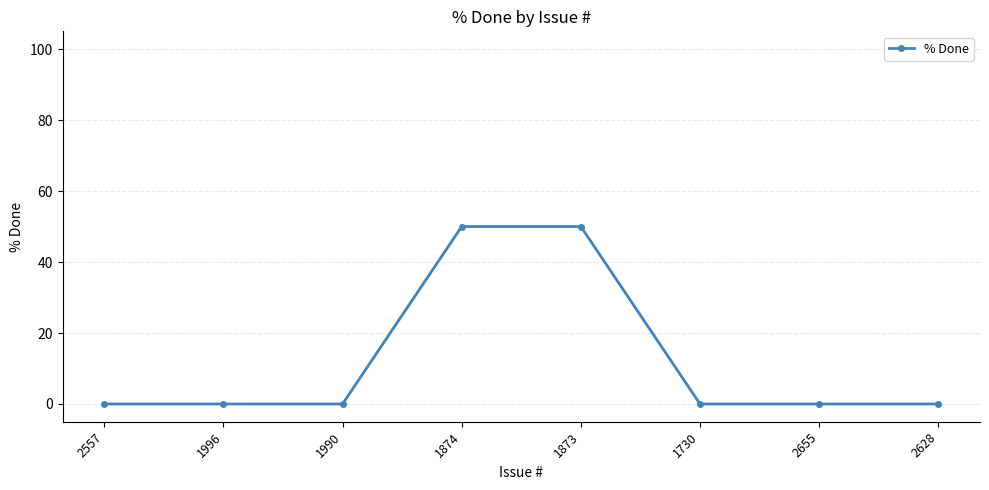

What position from the right is 1874?

5